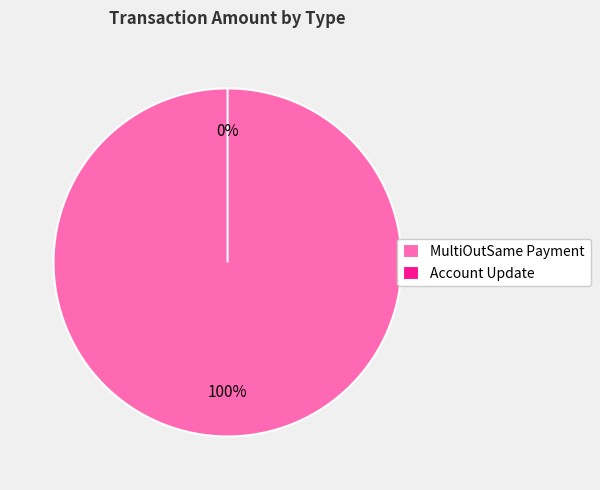

How many segments does this pie chart have?

2